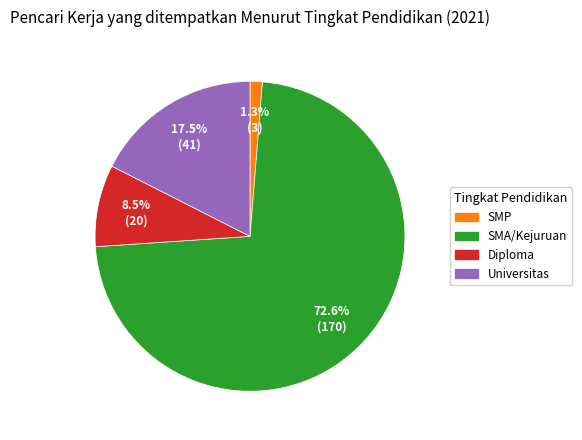

Is there a majority slice in this chart?

Yes